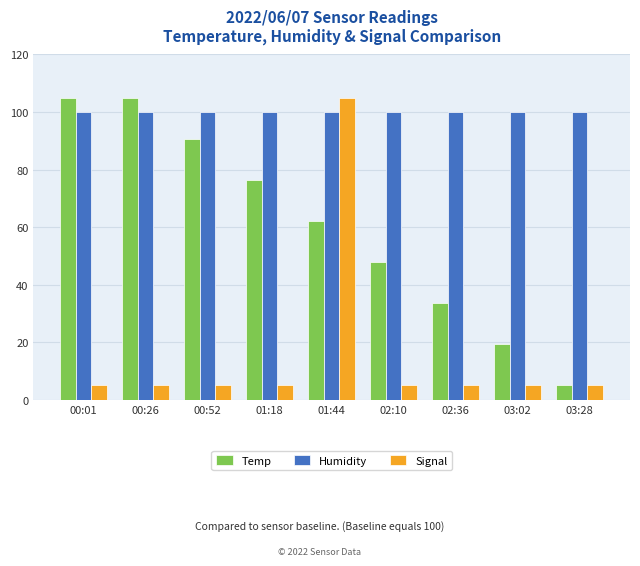

Is it true that Signal equals 69.3 at 01:44?

False